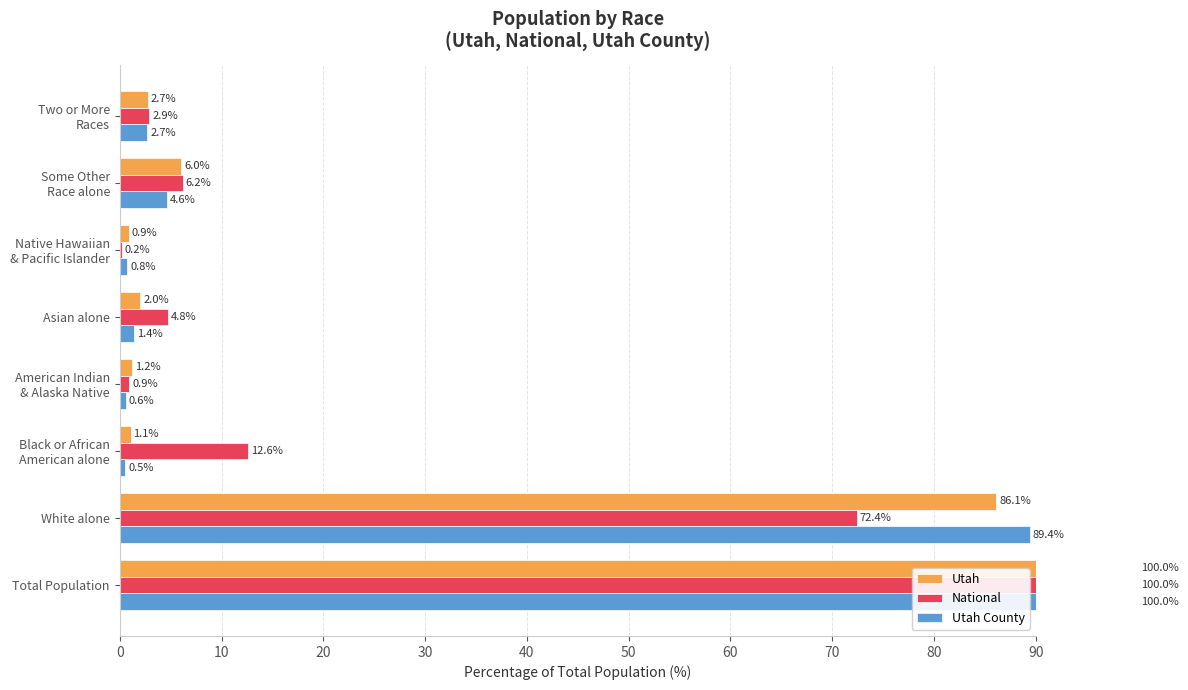

How many distinct data groups are displayed?

3